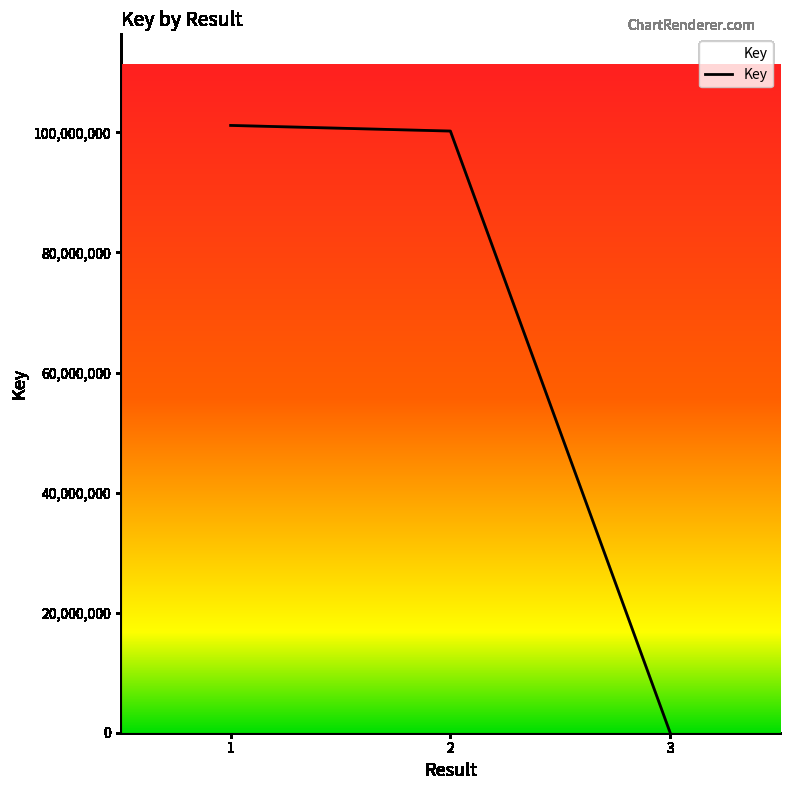

Rank the categories by value from lowest to highest.

3, 2, 1